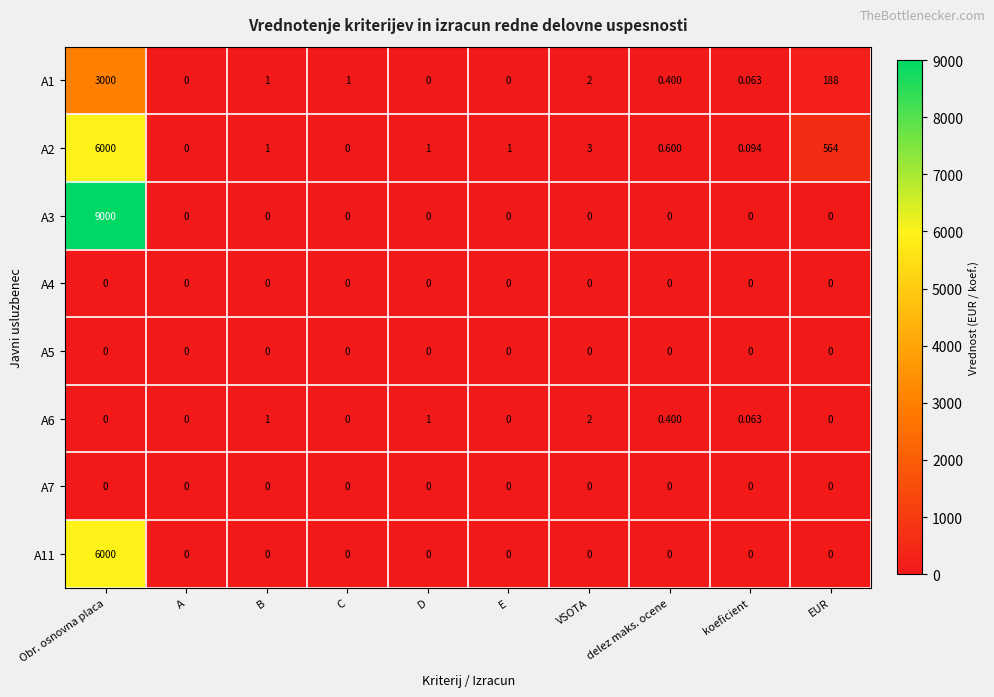

At which category does the chart reach its peak across all series?

Obr. osnovna placa